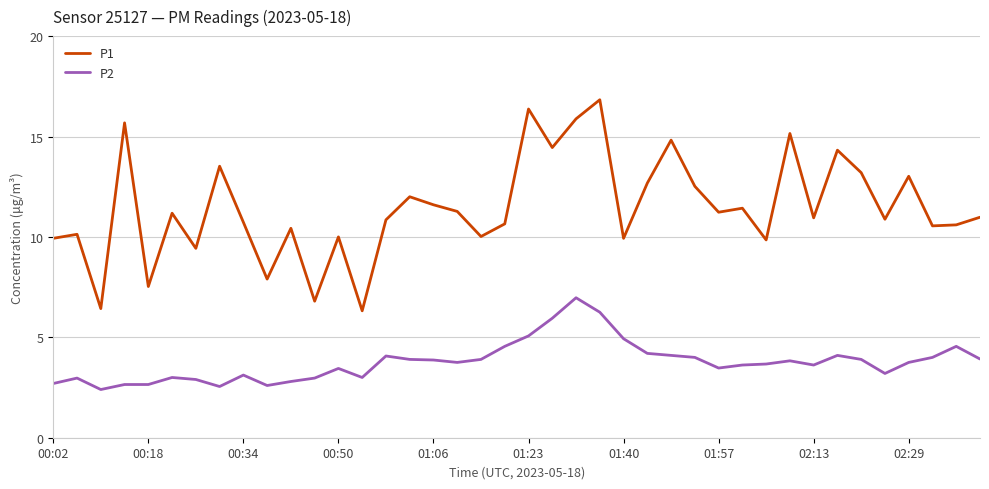

How many lines are shown in the chart?

2